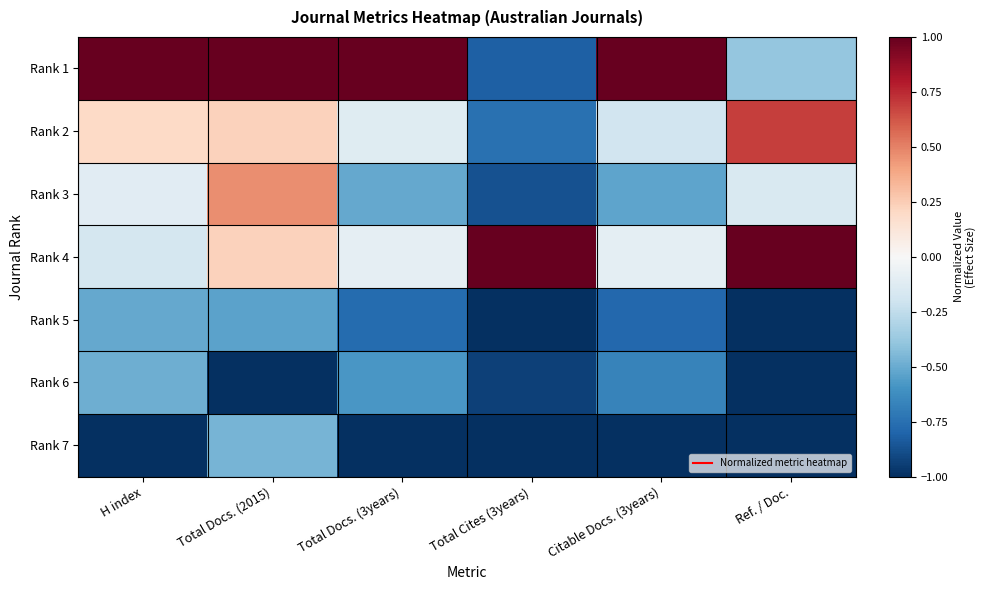

What is the spread (max minus min) of values at Total Docs. (3years)?

2.0